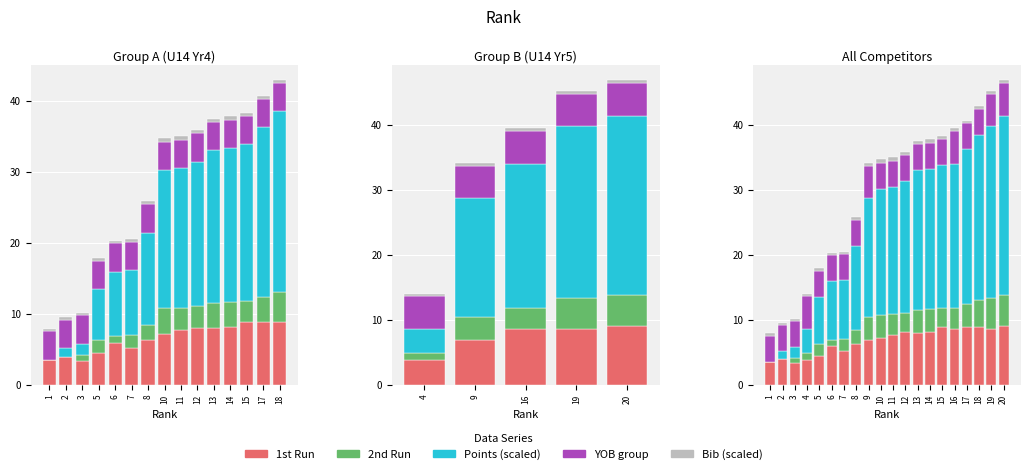

What is the difference between the second highest and minimum values in the Bib (scaled) series?

0.2